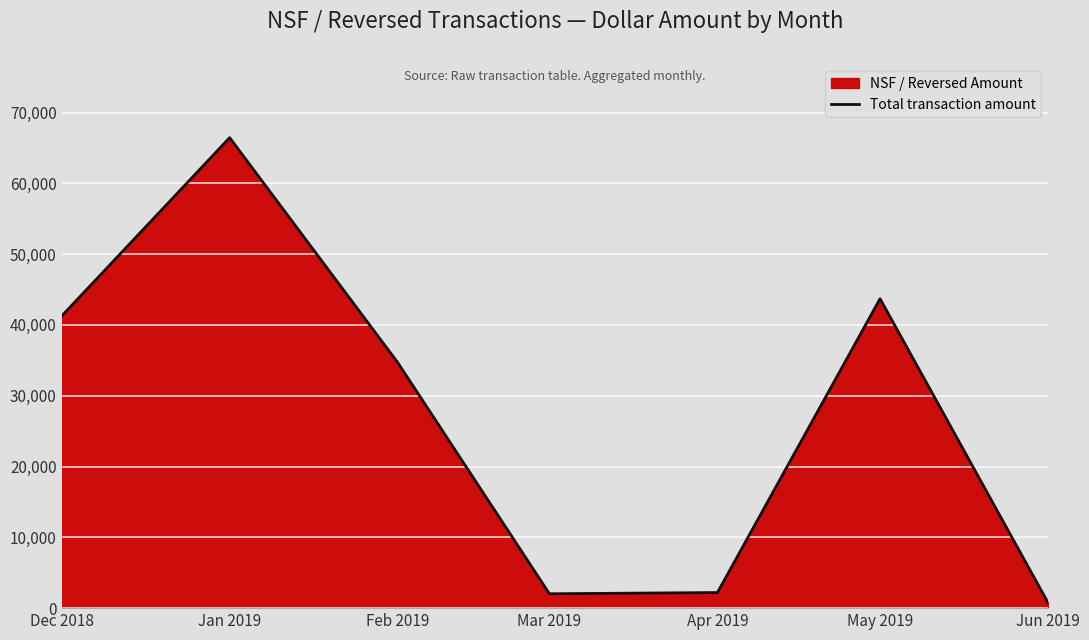

Which label corresponds to the largest value in the chart?

Jan 2019